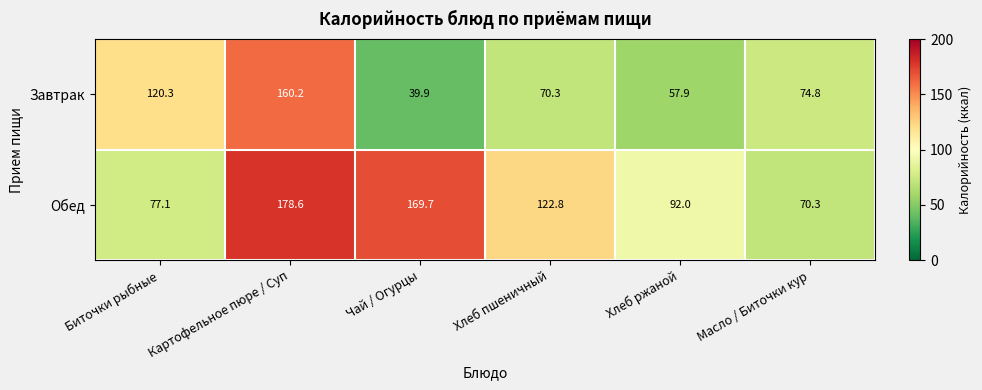

Rank the series by their maximum value, from highest to lowest.

Обед, Завтрак